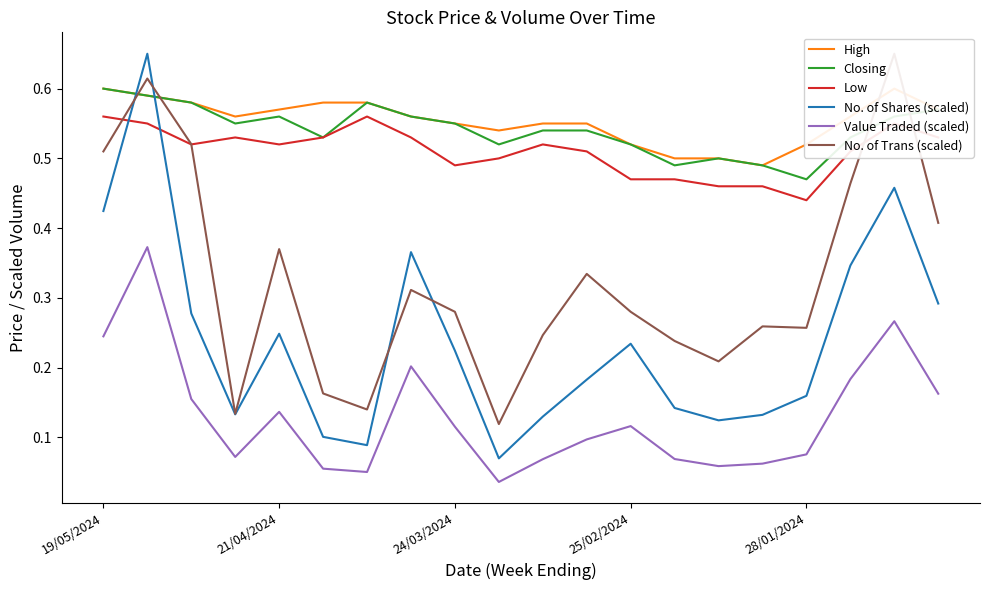

True or false: No. of Shares (scaled) and Low intersect in this chart.

True